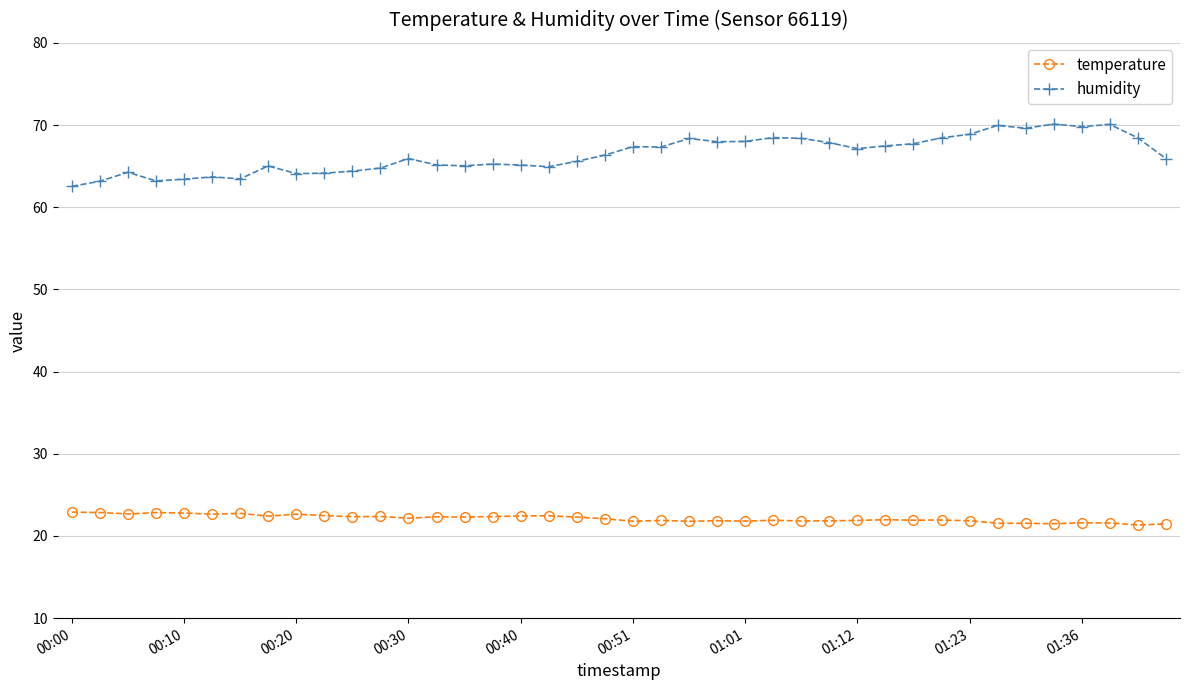

What is the maximum value for humidity?

70.1